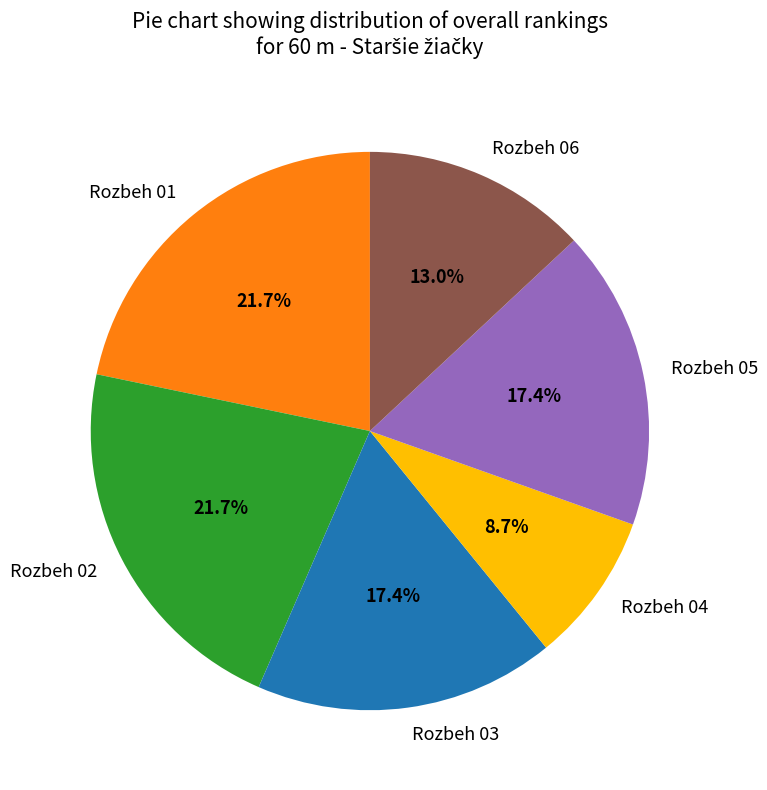

Which slice is the smallest?

Rozbeh 04